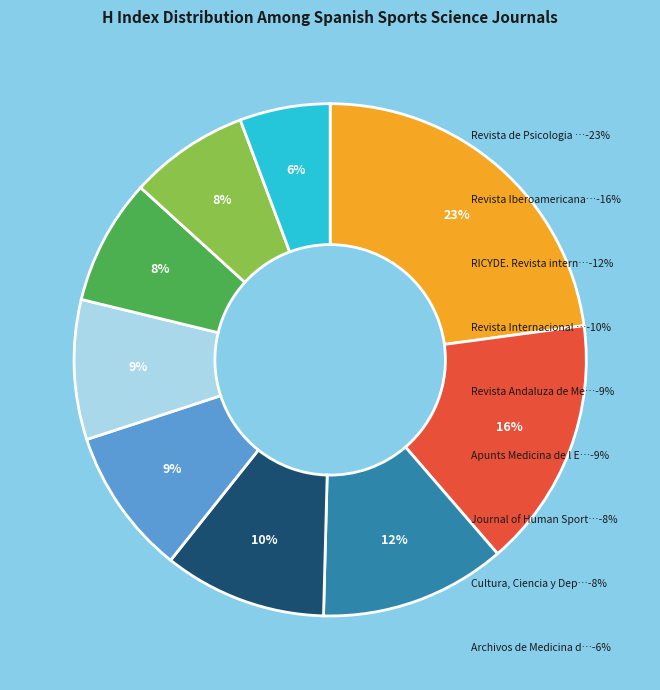

To the nearest percent, what is the difference between the largest and smallest slice percentages?

17%